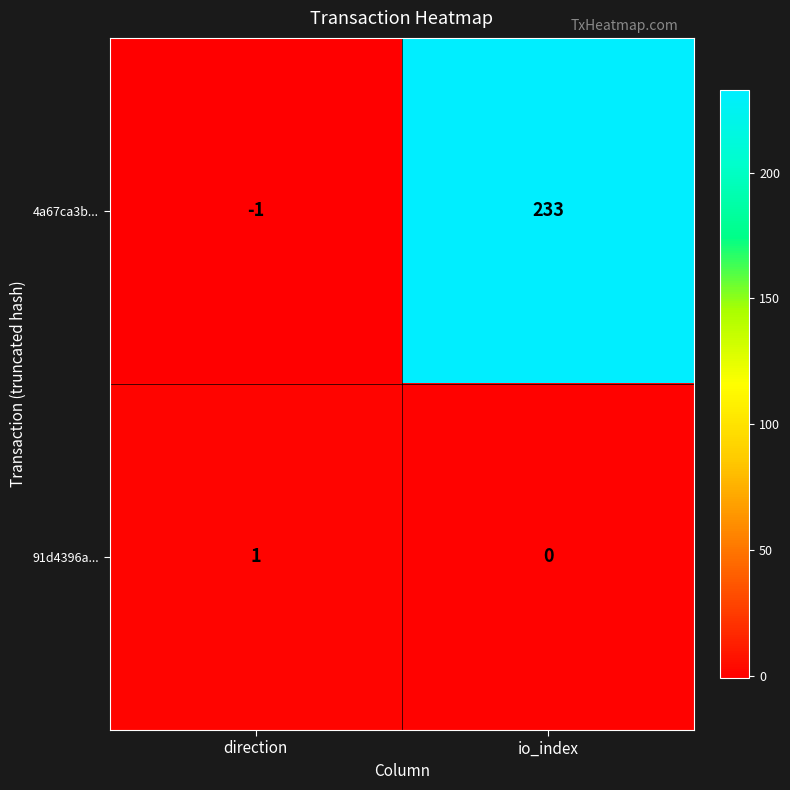

At how many categories does at least one series exceed 201?

1